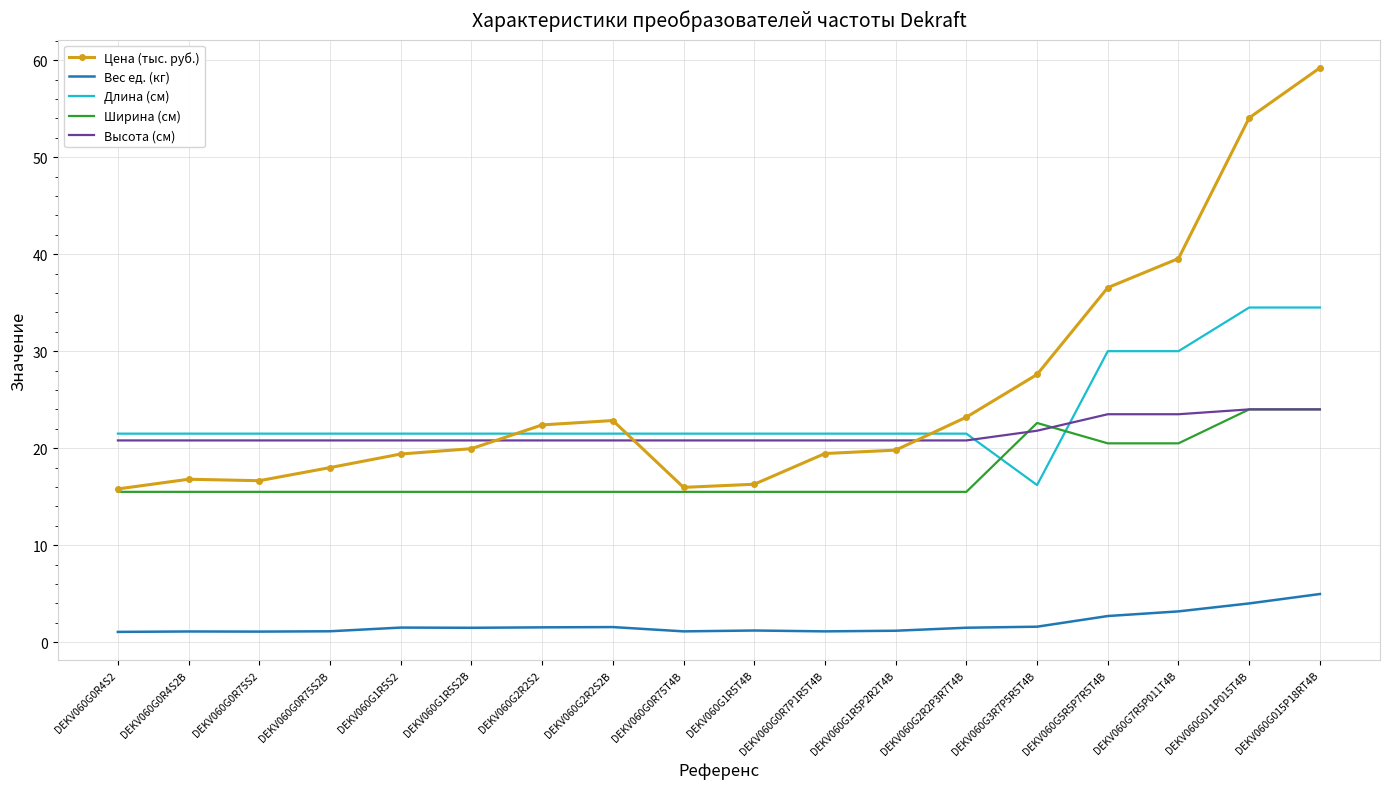

True or false: Вес ед. (кг) has a value of 1.5 at DEKV060G1R5S2B.

True